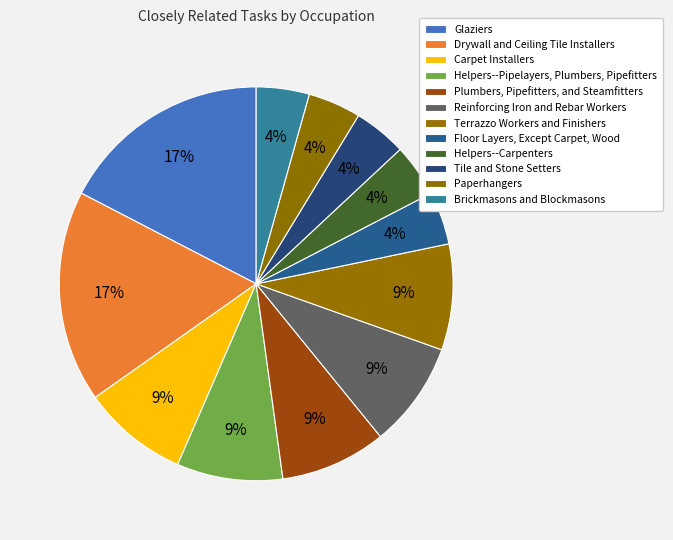

Is there any slice that represents more than half of the pie?

No